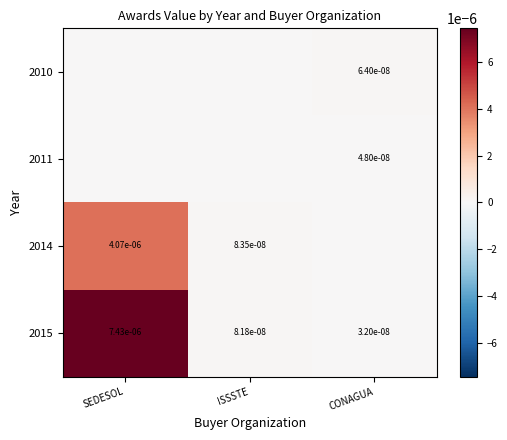

Which category has the highest value in the 2015 series?

SEDESOL